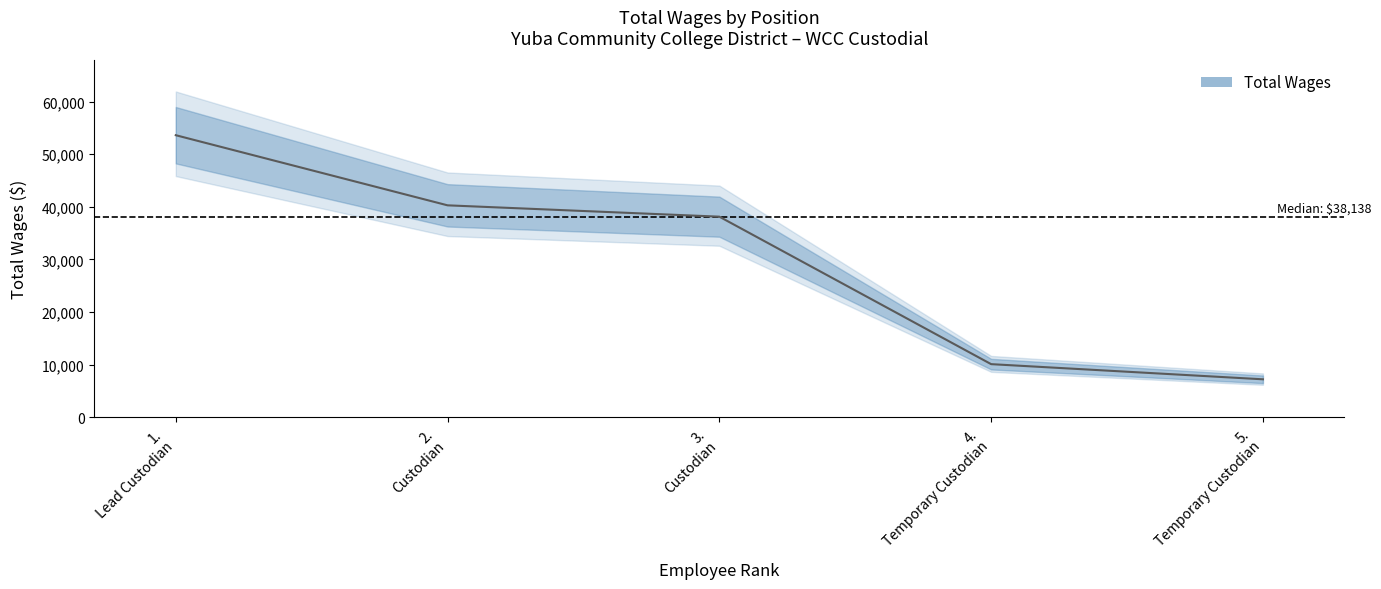

What is the label of the 2nd point from the right?

4.
Temporary Custodian